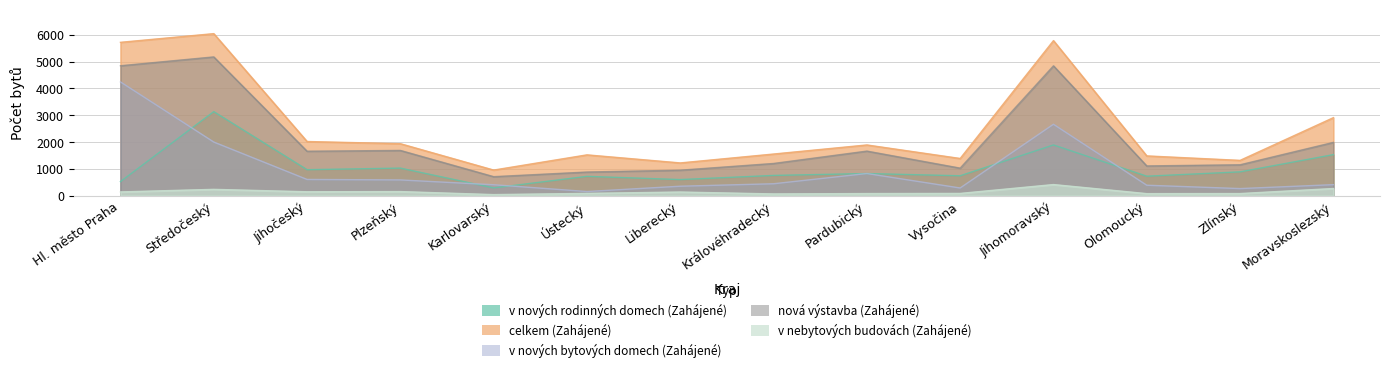

How many series are shown in this chart?

5